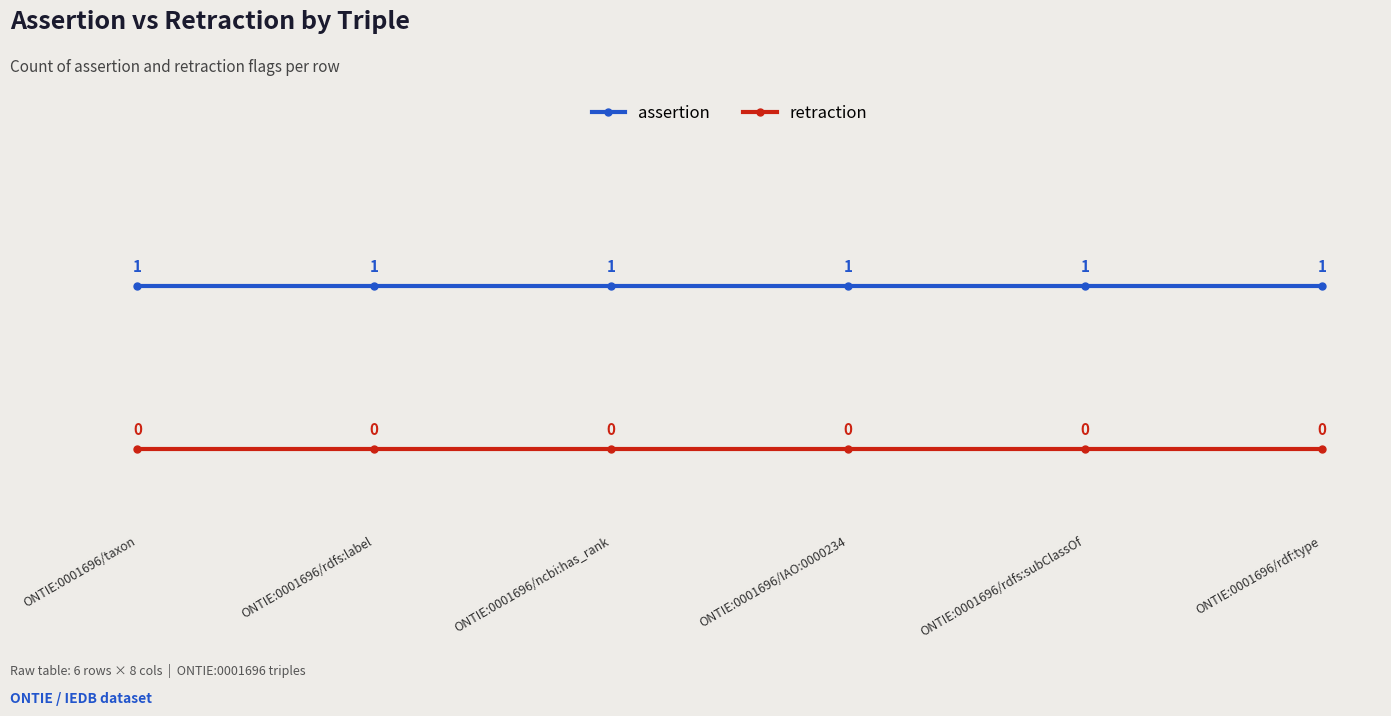

What is the spread (max minus min) of values at ONTIE:0001696/rdfs:subClassOf?

1